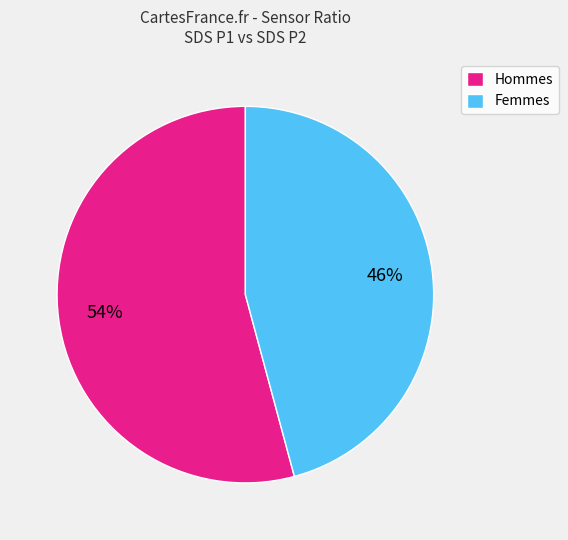

Between Hommes and Femmes, which is larger?

Hommes